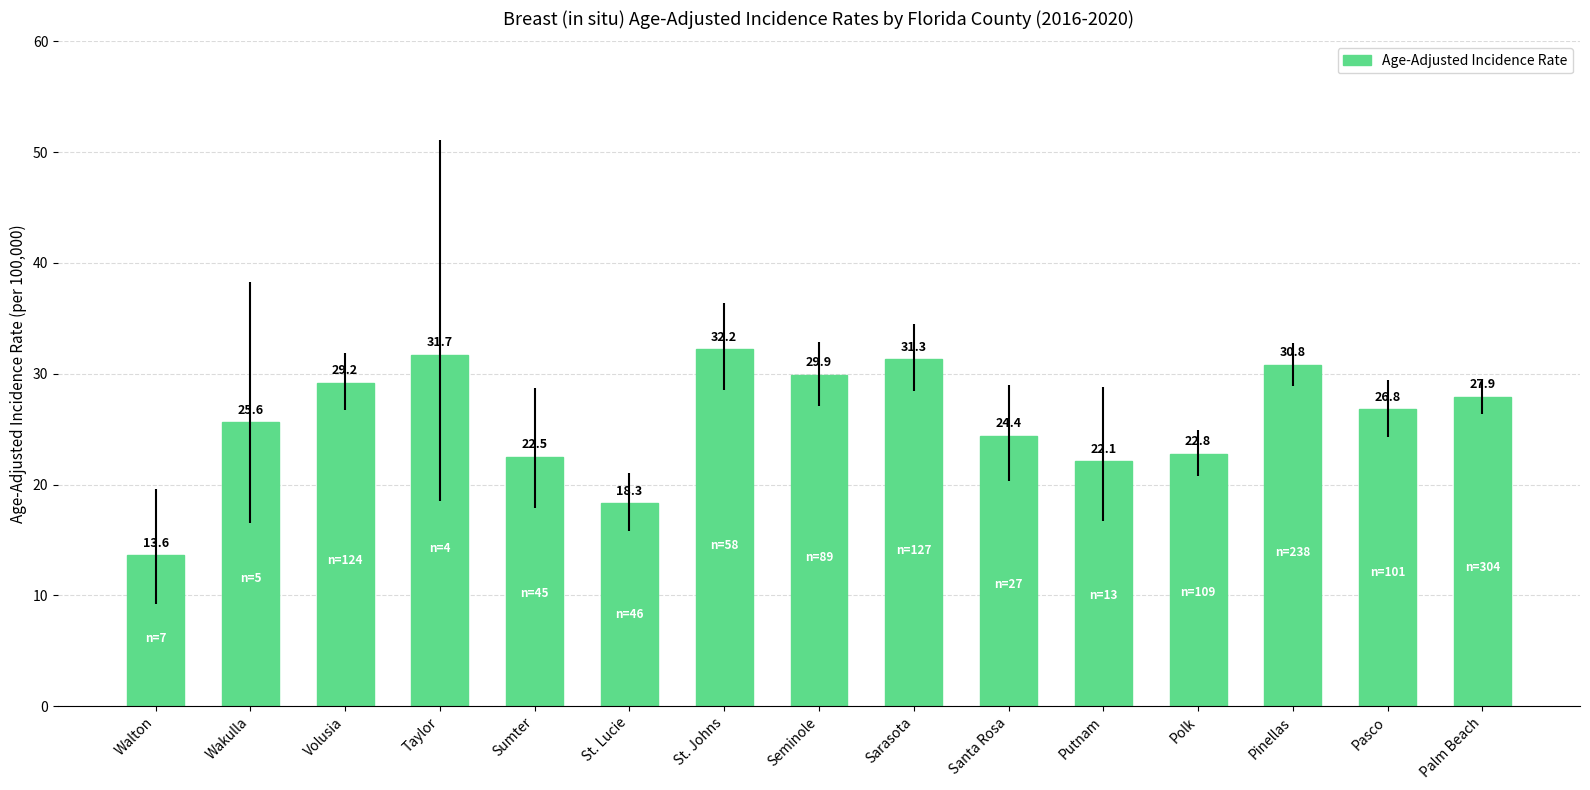

Reading right to left, transcribe all the data shown in this chart.

27.9	26.8	30.8	22.8	22.1	24.4	31.3	29.9	32.2	18.3	22.5	31.7	29.2	25.6	13.6